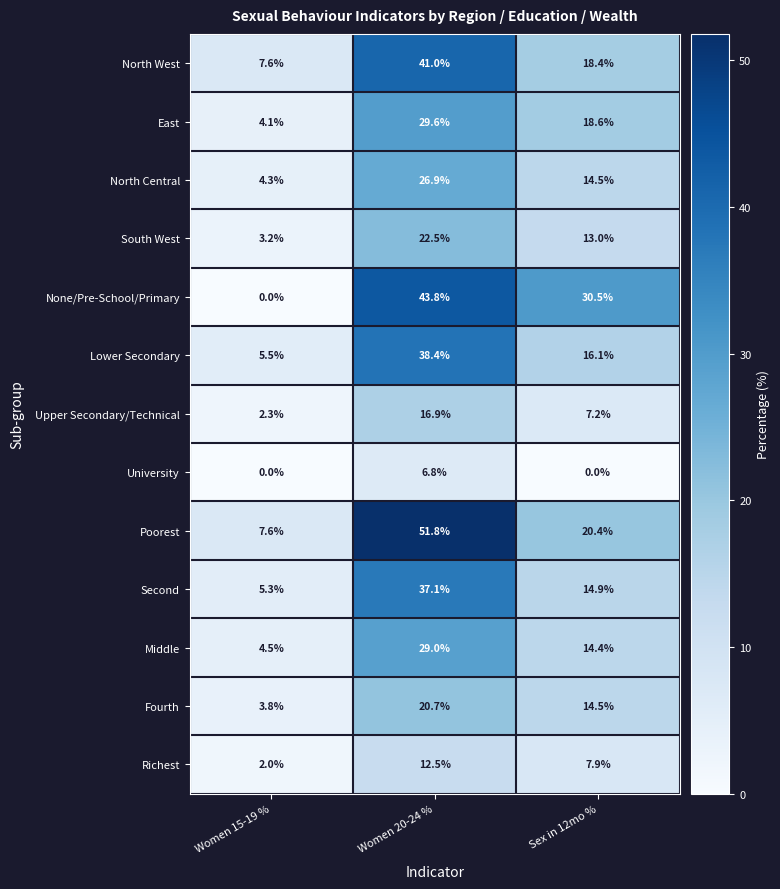

Rank the series at Women 20-24 % from highest to lowest value.

Poorest, None/Pre-School/Primary, North West, Lower Secondary, Second, East, Middle, North Central, South West, Fourth, Upper Secondary/Technical, Richest, University